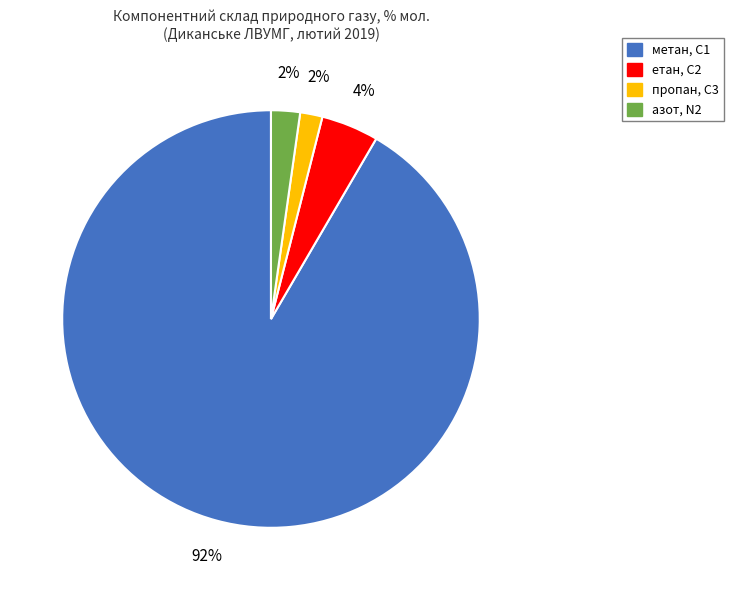

To the nearest percent, what is the difference between the largest and smallest slice percentages?

90%